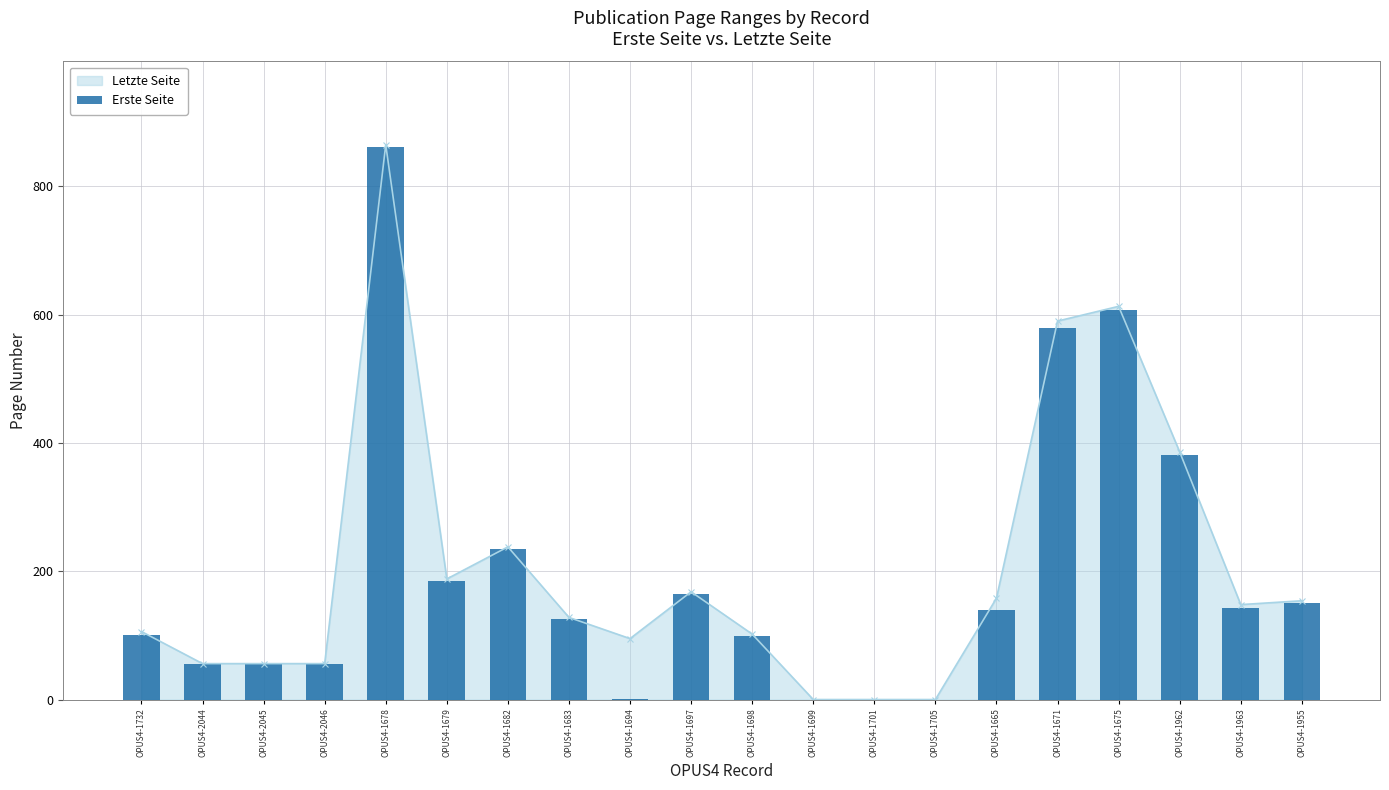

Are the bars horizontal?

No